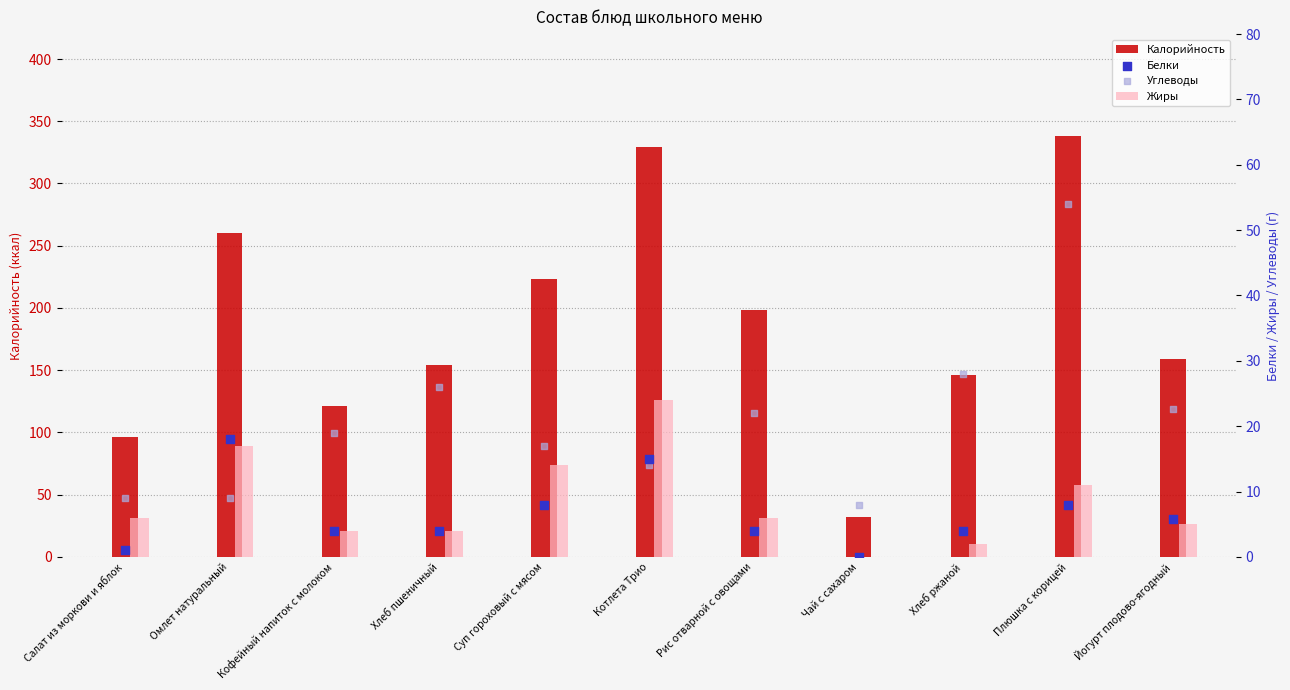

What is the total value across all series at Хлеб ржаной?

180.0